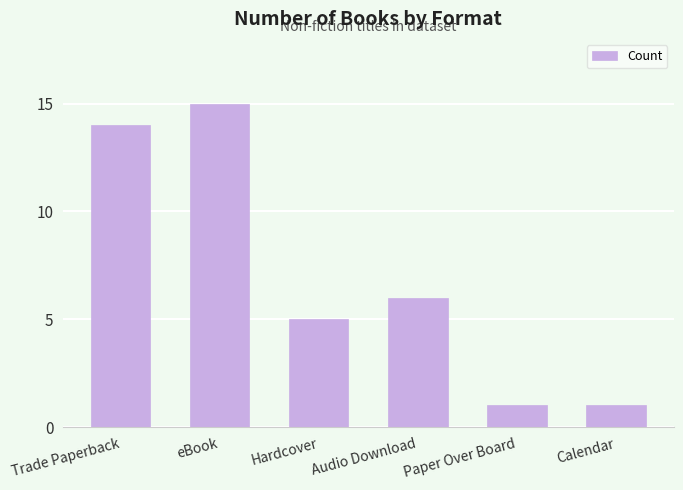

What is the label of the 2nd bar from the left?

eBook